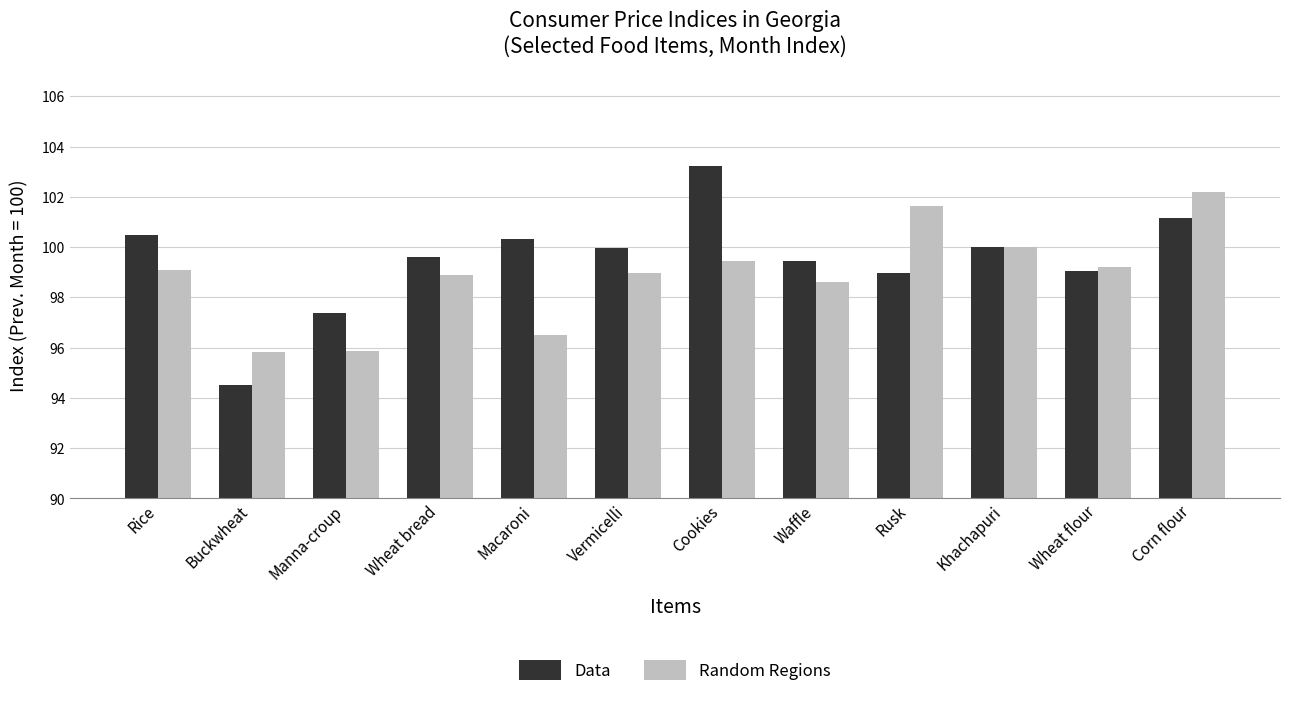

The value of Data at Waffle is 135.4. True or false?

False